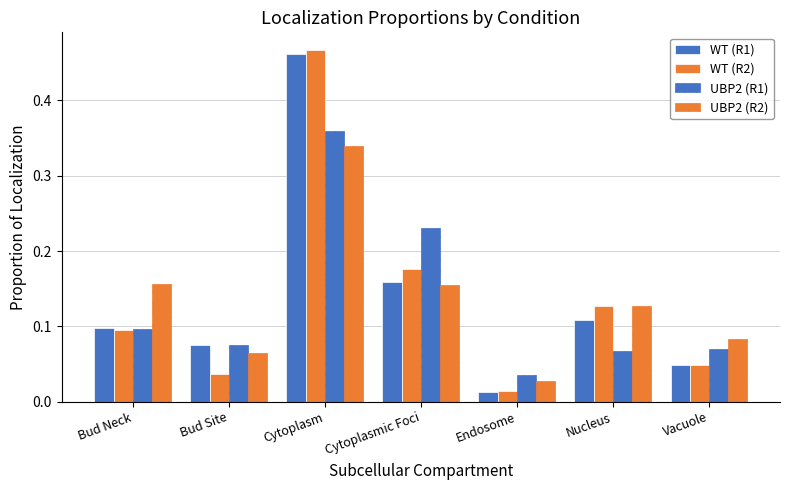

At which label does WT (R2) reach its peak?

Cytoplasm